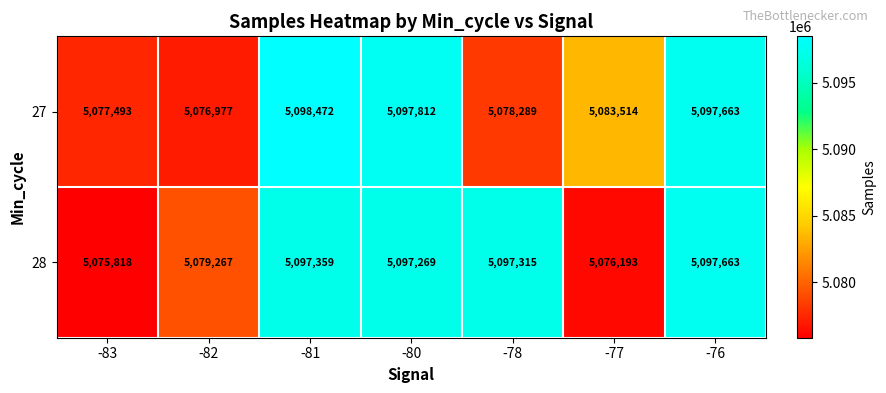

Which series has the largest total across all categories?

28